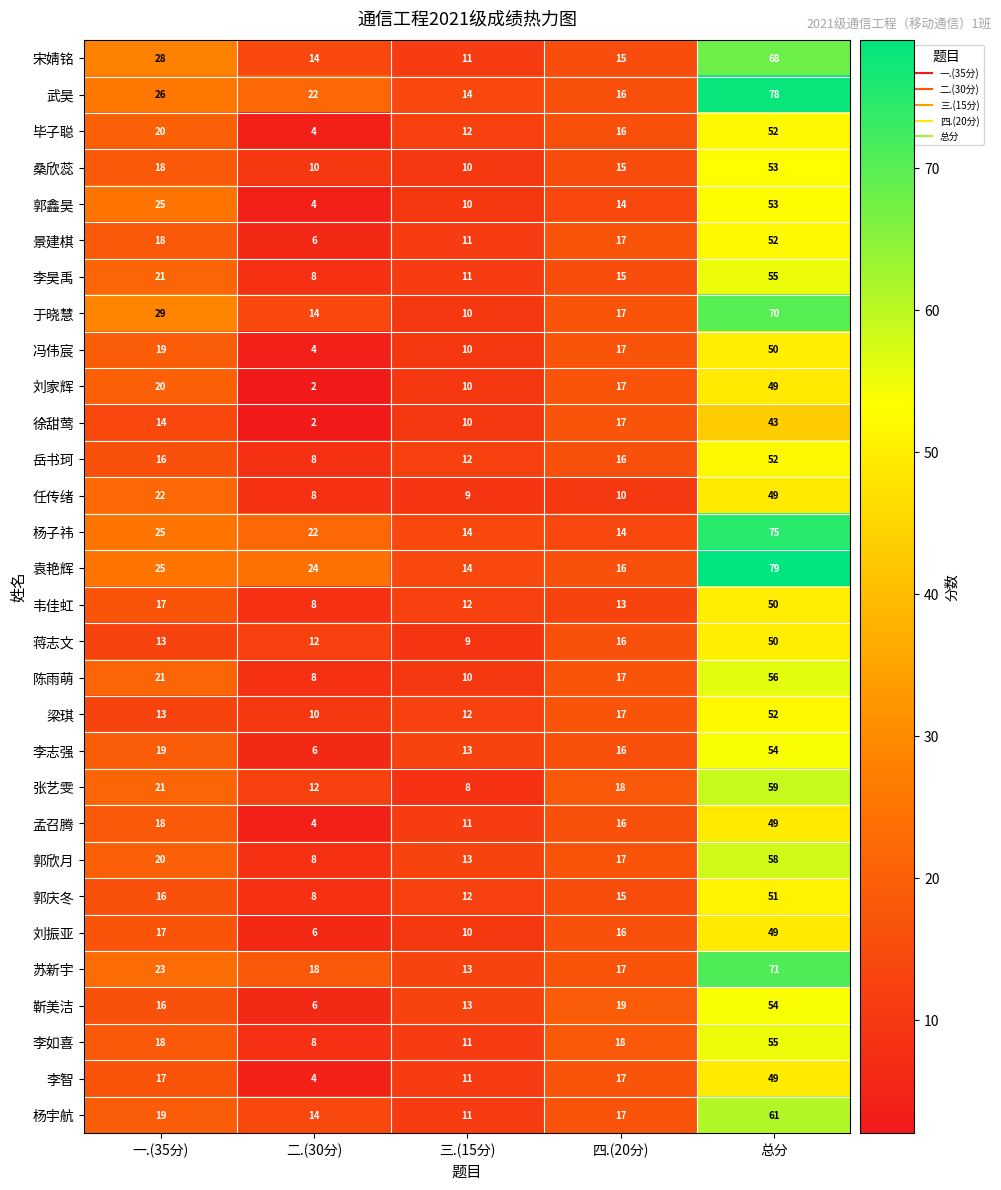

What is the sum of all 徐甜莺 values?

86